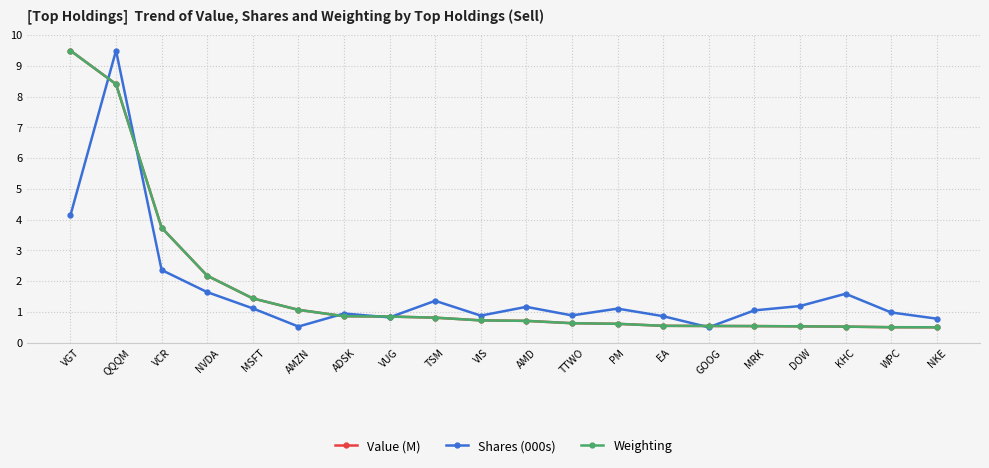

What is the total value across all series at EA?

2.0